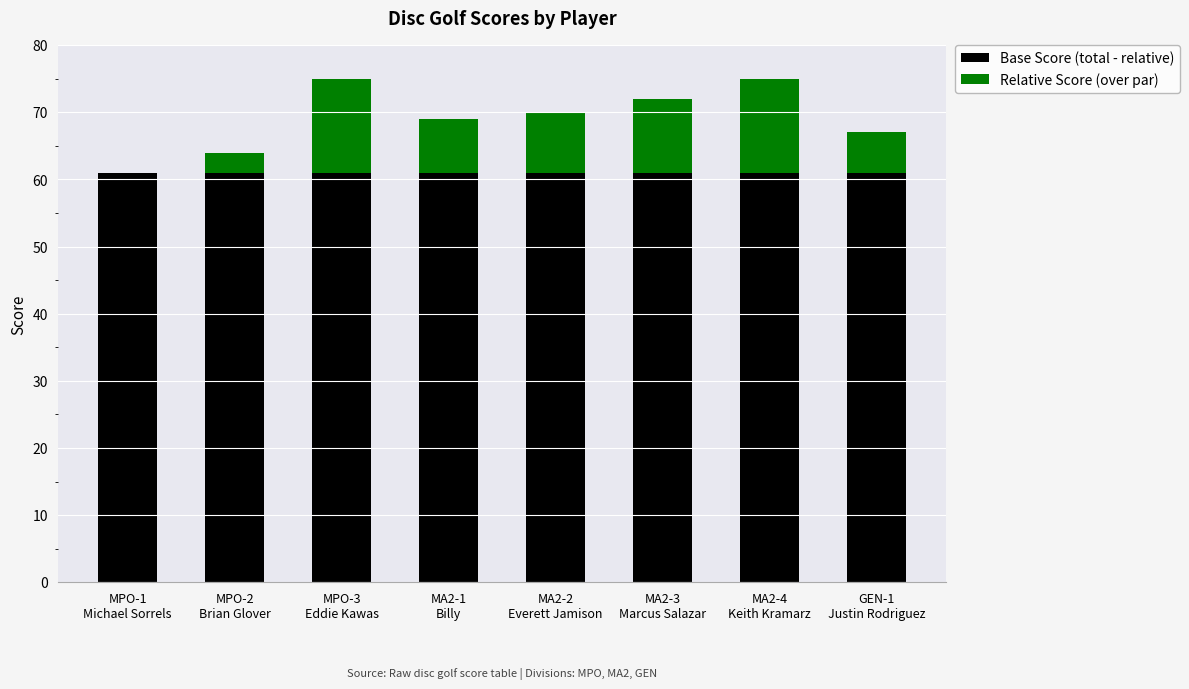

The Base Score (total - relative) series shows 61 at MA2-1
Billy. True or false?

True